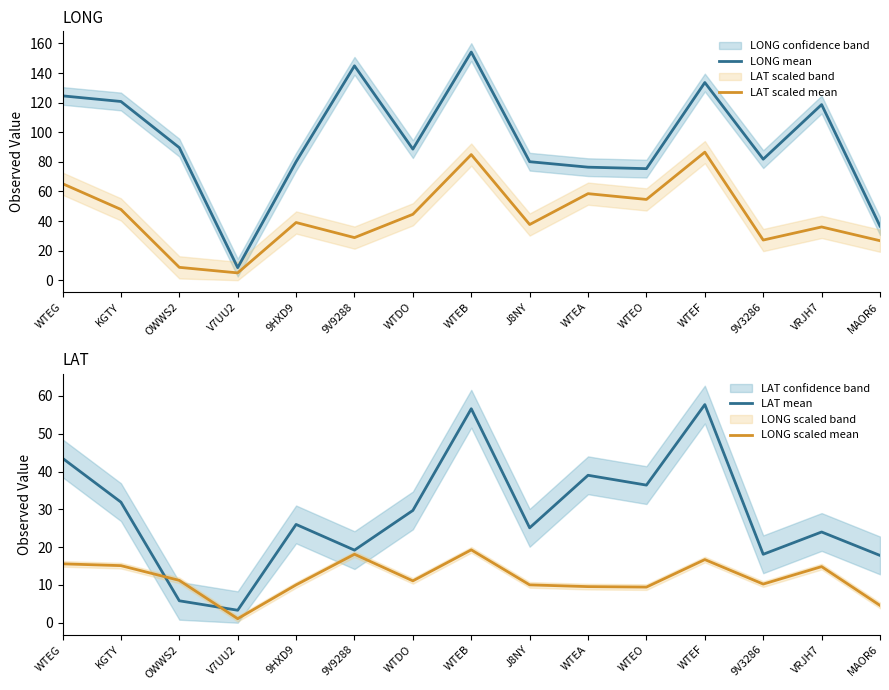

Rank the categories by LAT mean value from lowest to highest.

V7UU2, OWWS2, MAOR6, 9V3286, 9V9288, VRJH7, J8NY, 9HXD9, WTDO, KGTY, WTEO, WTEA, WTEG, WTEB, WTEF